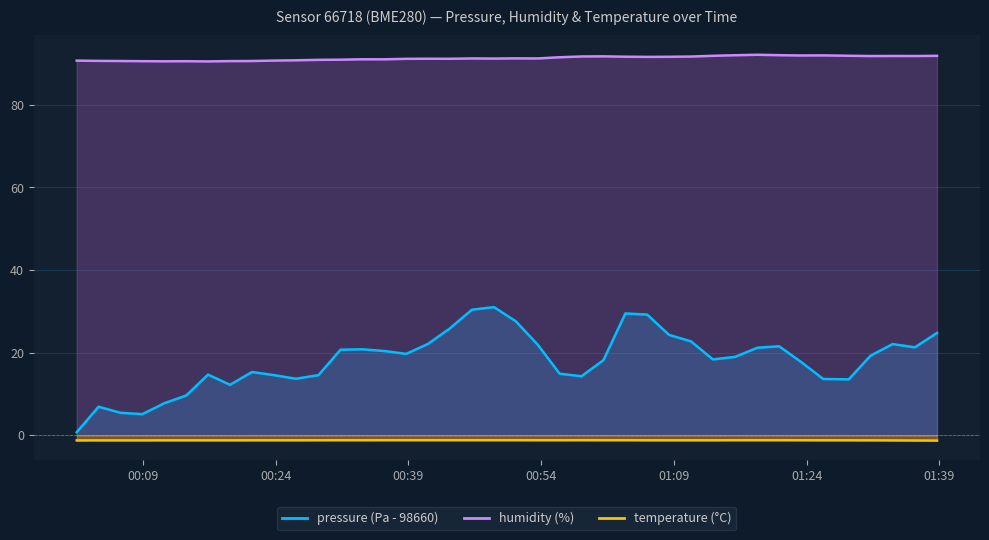

At how many categories does at least one series exceed 75?

40